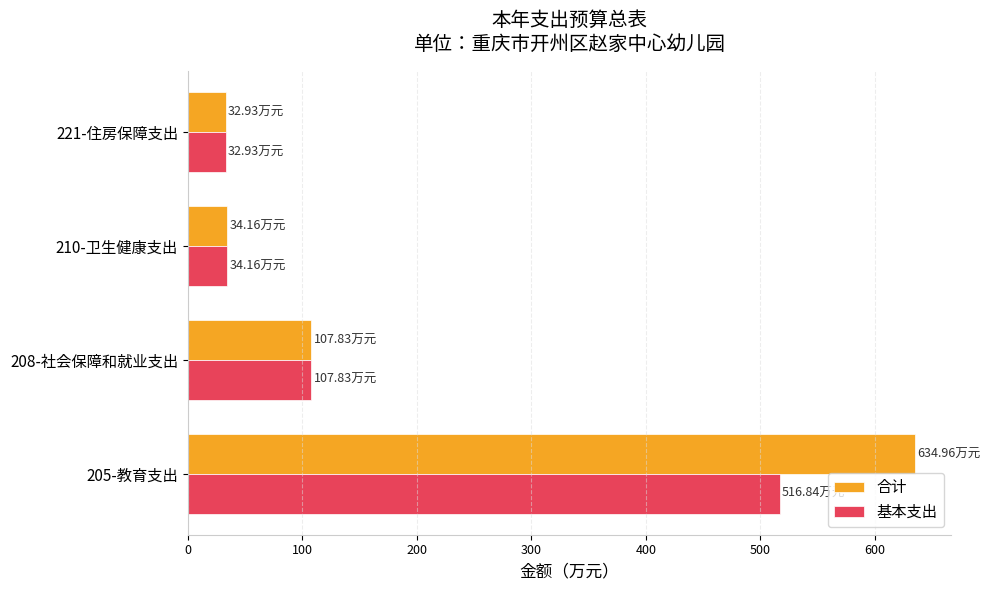

Which series has the largest total across all categories?

合计